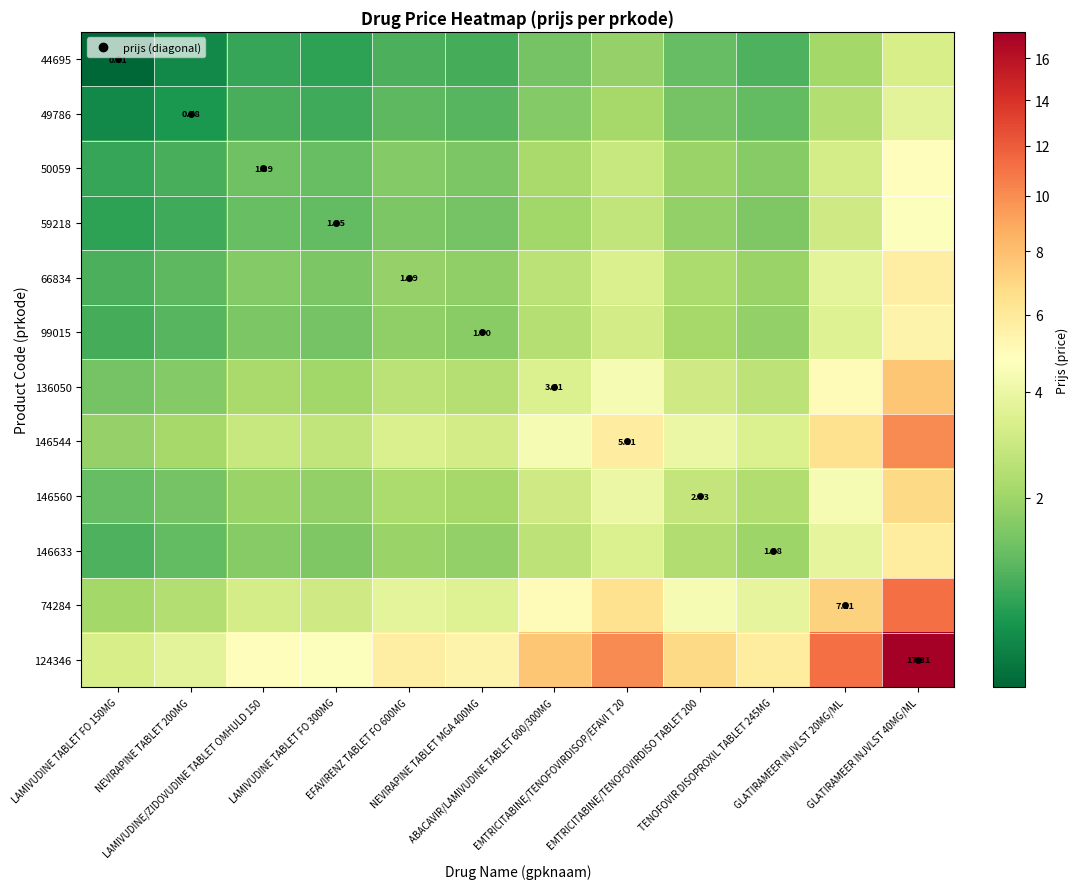

Rank the series by their maximum value, from lowest to highest.

44695, 49786, 59218, 50059, 99015, 66834, 146633, 146560, 136050, 146544, 74284, 124346